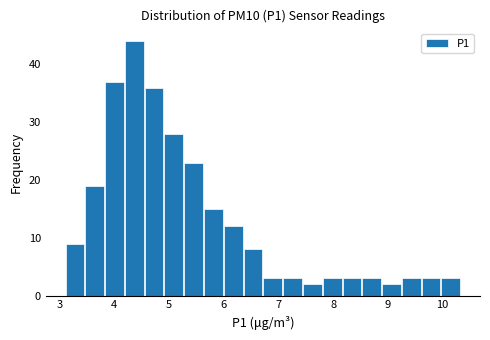

Read against the x-axis, roughly where is the centre of the tallest bar?

4.4